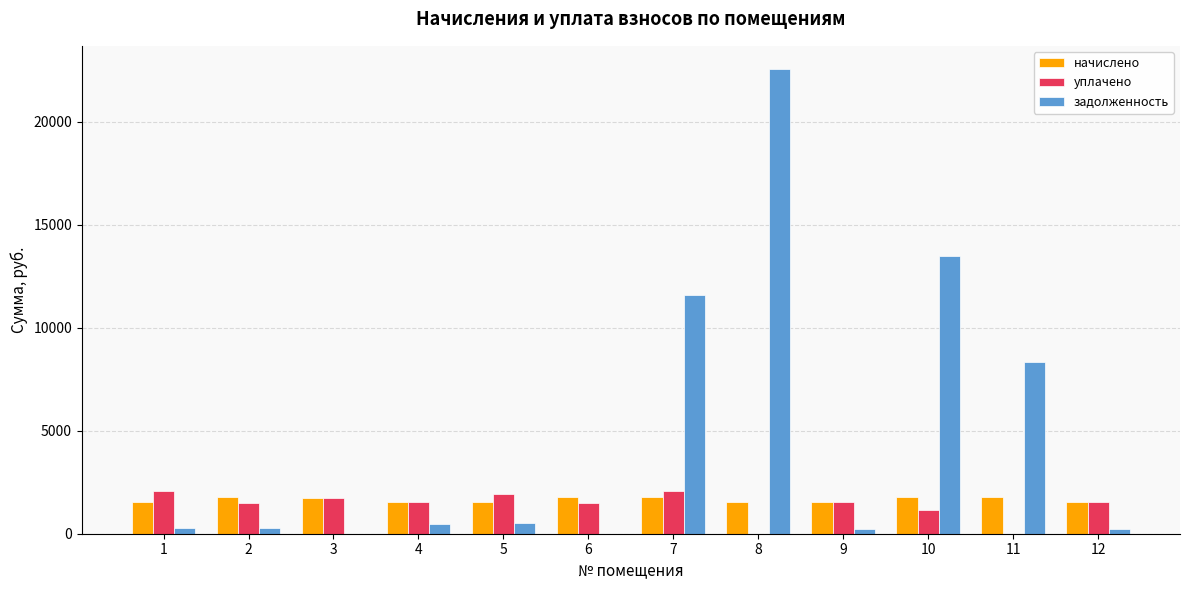

Does the chart contain stacked bars?

No